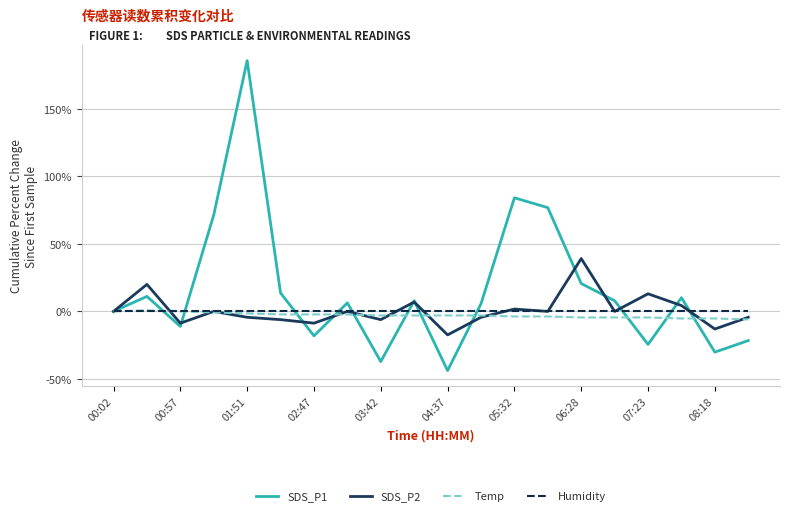

How many lines are shown in the chart?

4